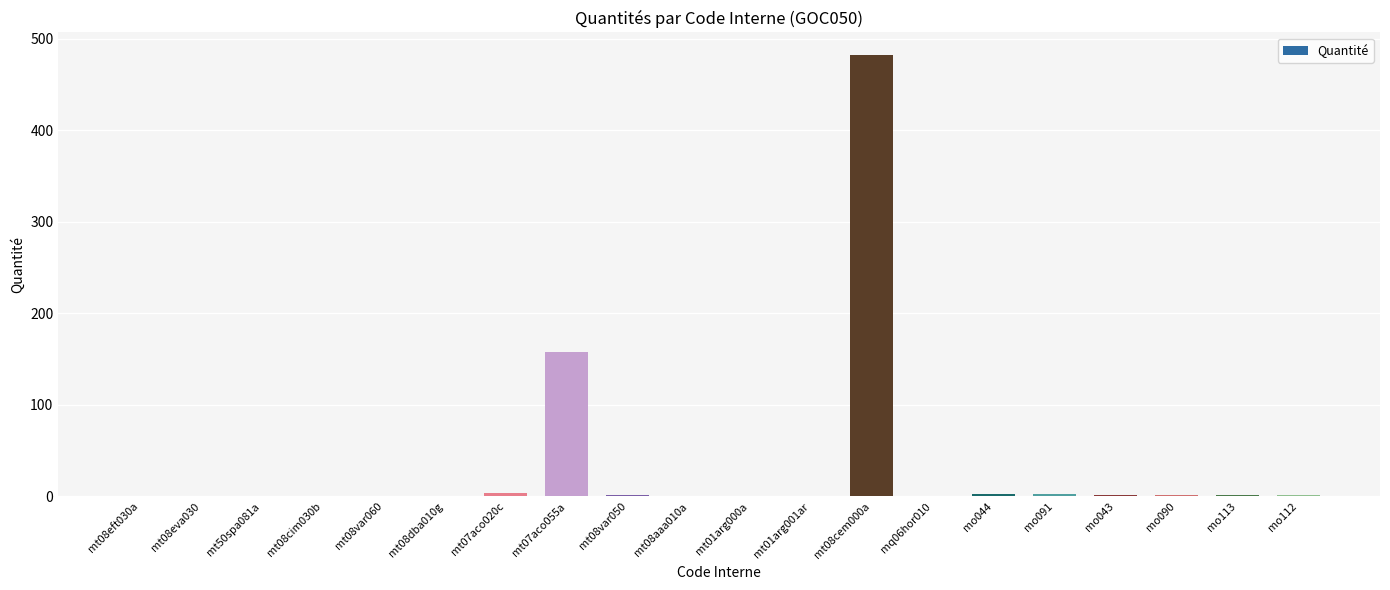

True or false: the data shows 483.0 at mt08cem000a.

True